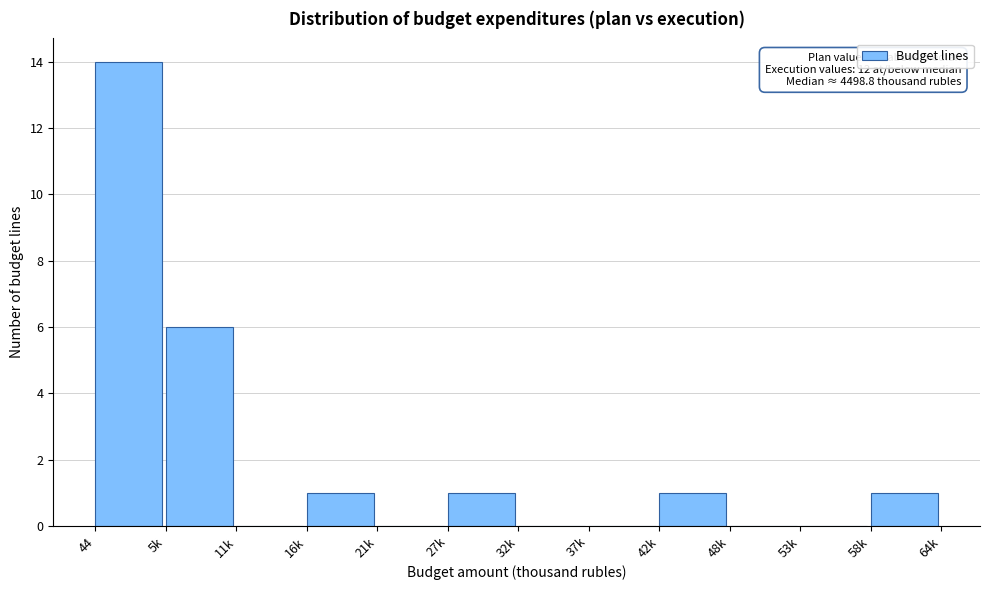

Reading left to right, what are all the values shown in this chart?

44=14	5k=6	11k=0	16k=1	21k=0	27k=1	32k=0	37k=0	42k=1	48k=0	53k=0	58k=1